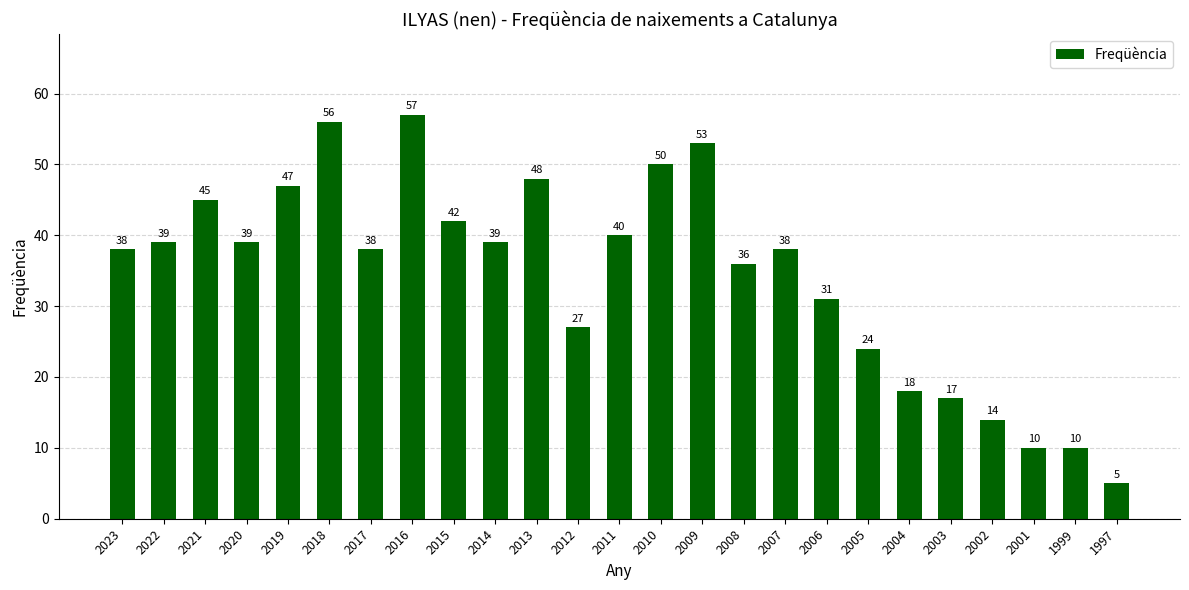

What is the average value?

34